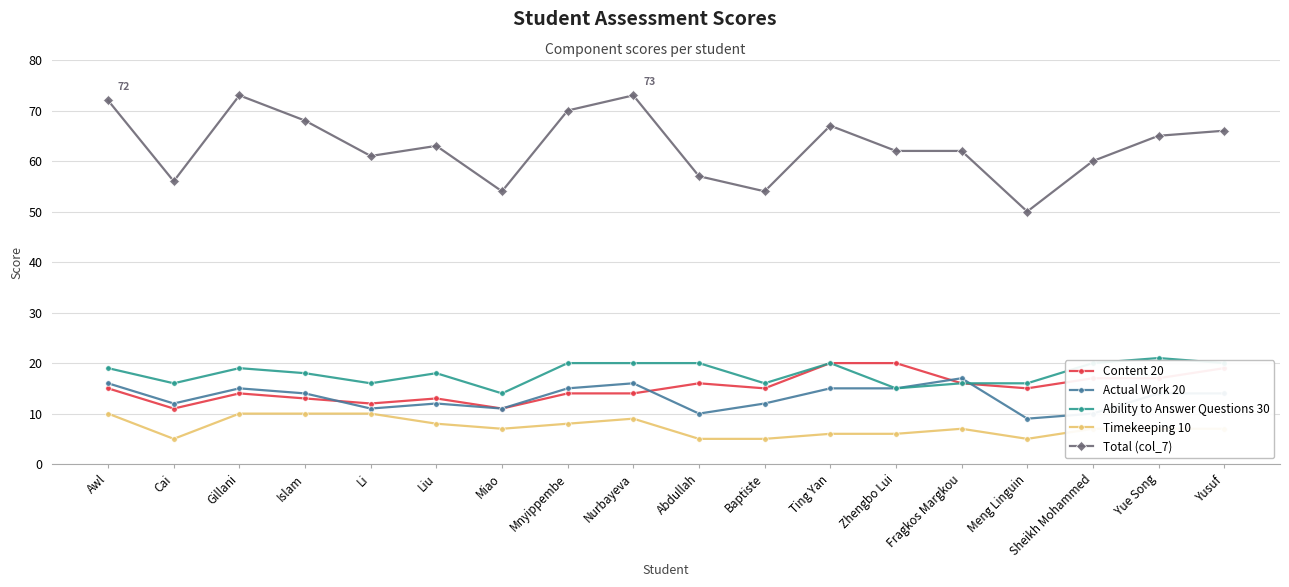

Reading left to right, transcribe all the data shown in this chart.

Content 20: Awl=15	Cai=11	Gillani=14	Islam=13	Li=12	Liu=13	Miao=11	Mnyippembe=14	Nurbayeva=14	Abdullah=16	Baptiste=15	Ting Yan=20	Zhengbo Lui=20	Fragkos Margkou=16	Meng Linguin=15	Sheikh Mohammed=17	Yue Song=17	Yusuf=19
Actual Work 20: Awl=16	Cai=12	Gillani=15	Islam=14	Li=11	Liu=12	Miao=11	Mnyippembe=15	Nurbayeva=16	Abdullah=10	Baptiste=12	Ting Yan=15	Zhengbo Lui=15	Fragkos Margkou=17	Meng Linguin=9	Sheikh Mohammed=10	Yue Song=14	Yusuf=14
Ability to Answer Questions 30: Awl=19	Cai=16	Gillani=19	Islam=18	Li=16	Liu=18	Miao=14	Mnyippembe=20	Nurbayeva=20	Abdullah=20	Baptiste=16	Ting Yan=20	Zhengbo Lui=15	Fragkos Margkou=16	Meng Linguin=16	Sheikh Mohammed=20	Yue Song=21	Yusuf=20
Timekeeping 10: Awl=10	Cai=5	Gillani=10	Islam=10	Li=10	Liu=8	Miao=7	Mnyippembe=8	Nurbayeva=9	Abdullah=5	Baptiste=5	Ting Yan=6	Zhengbo Lui=6	Fragkos Margkou=7	Meng Linguin=5	Sheikh Mohammed=7	Yue Song=7	Yusuf=7
Total (col_7): Awl=72	Cai=56	Gillani=73	Islam=68	Li=61	Liu=63	Miao=54	Mnyippembe=70	Nurbayeva=73	Abdullah=57	Baptiste=54	Ting Yan=67	Zhengbo Lui=62	Fragkos Margkou=62	Meng Linguin=50	Sheikh Mohammed=60	Yue Song=65	Yusuf=66